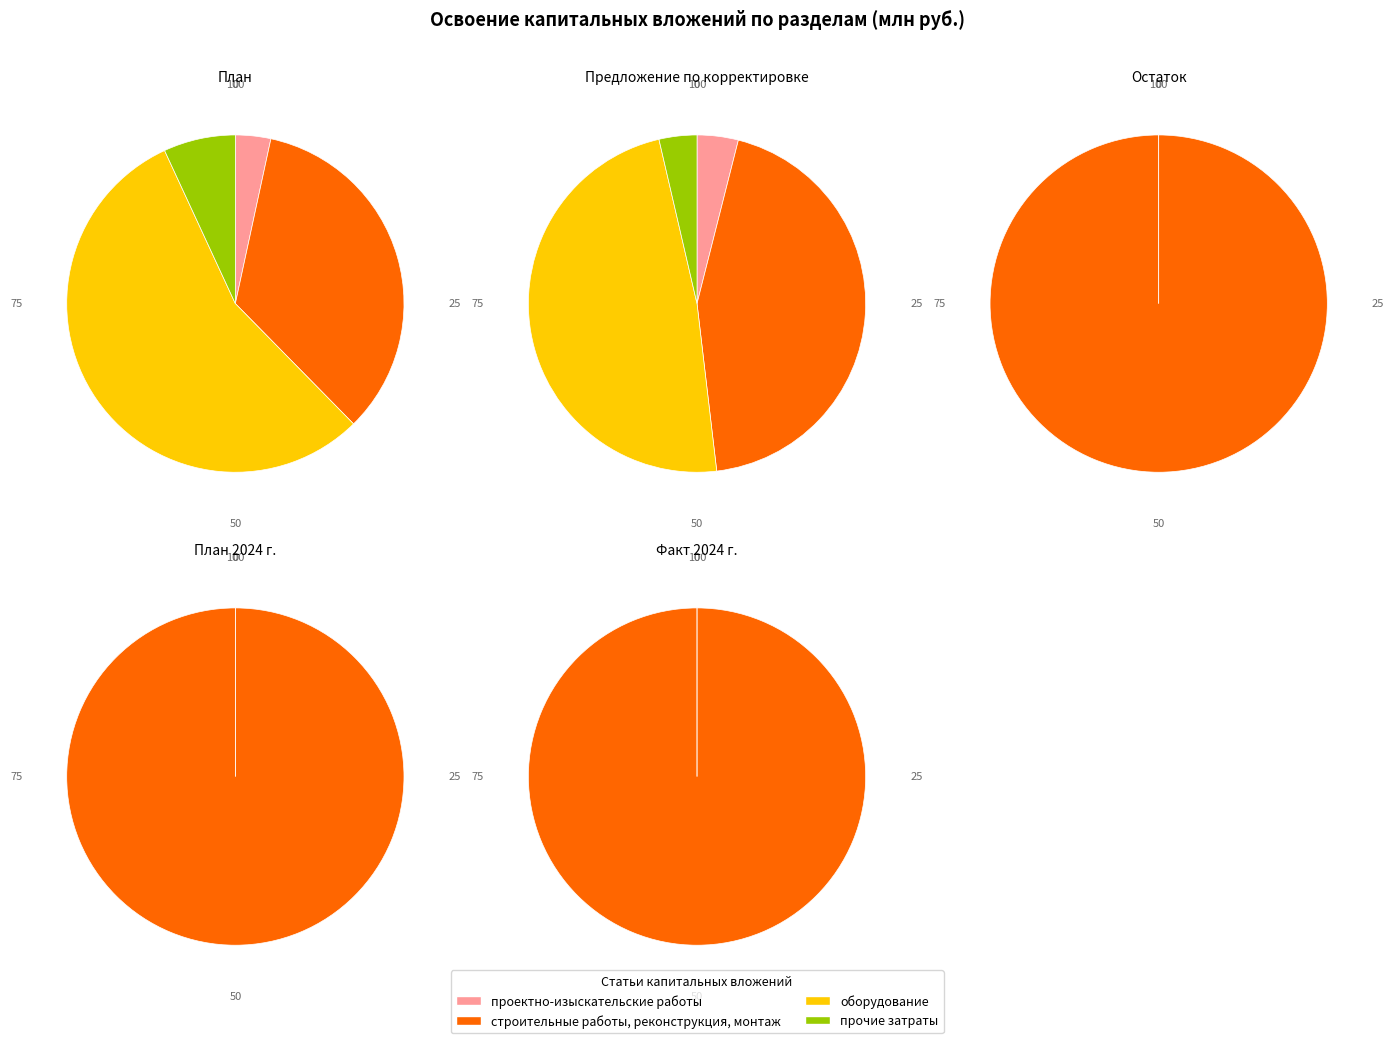

What is the smallest slice in the pie chart?

проектно-изыскательские работы